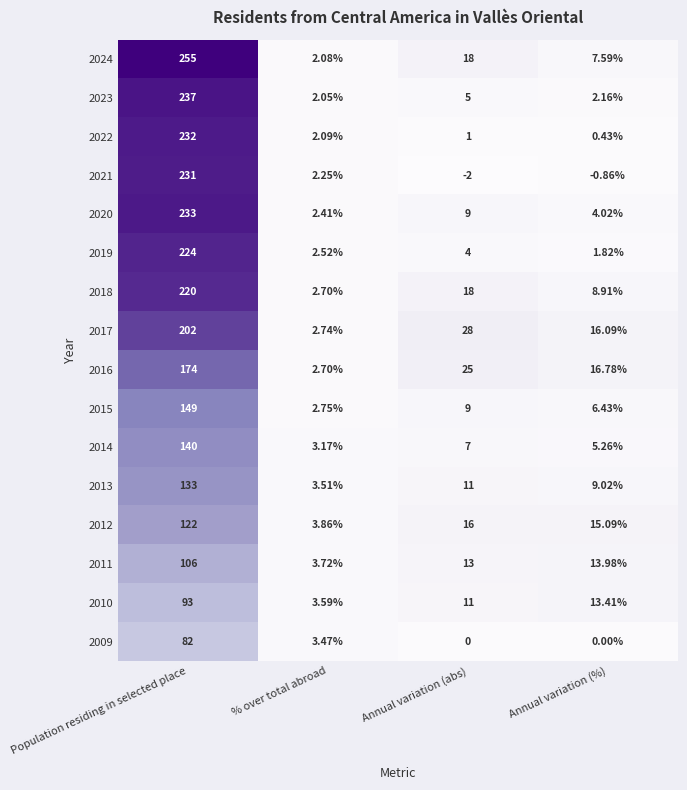

At which label is 2023 closest to 119?

Annual variation (abs)